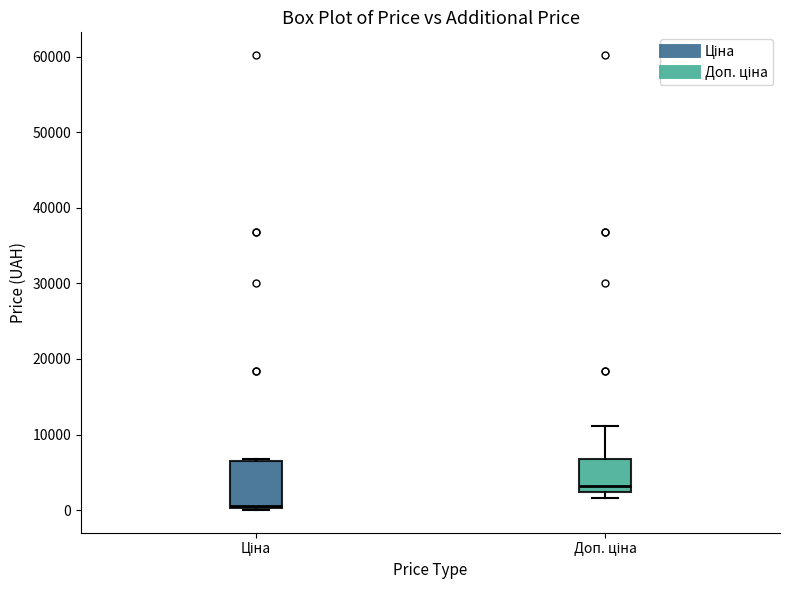

Where is the lower edge of the box for Доп. ціна on the y-axis? The values are not printed on the chart, so give them approximately, as read against the axis.

2000